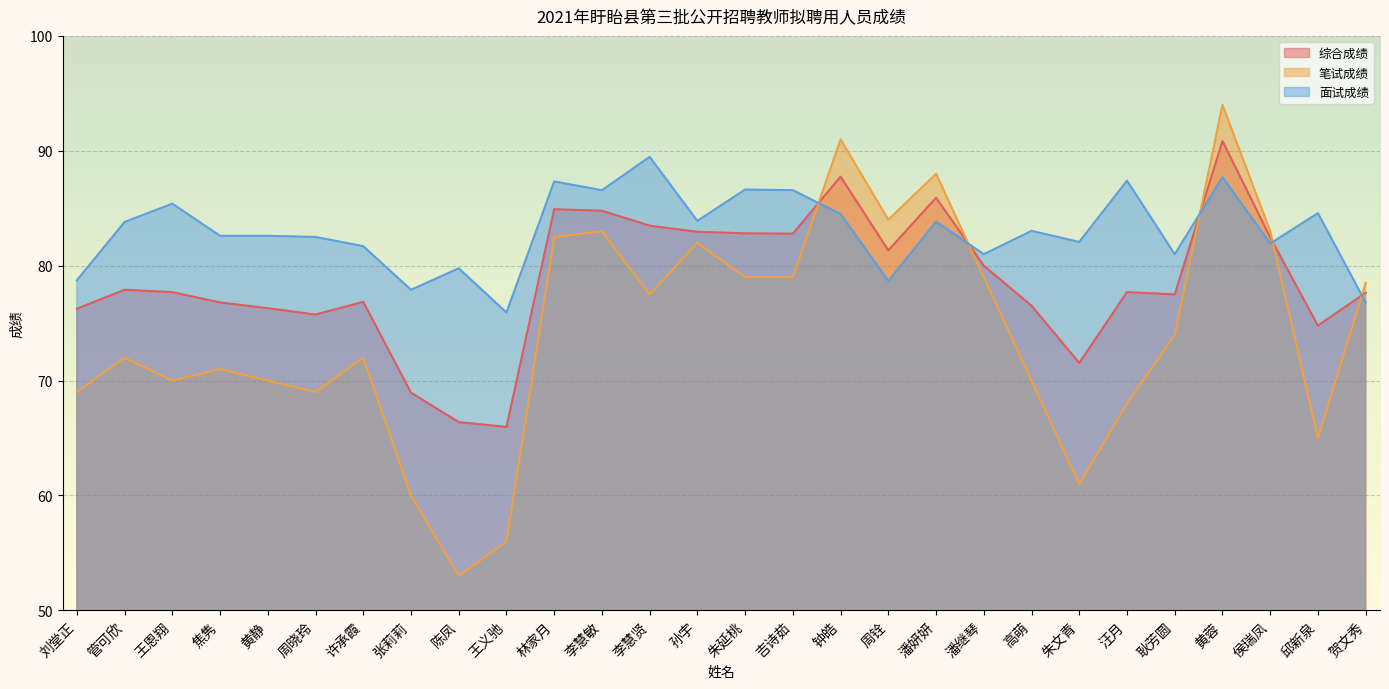

Between 潘继琴 and 耿芳圆, which series saw the biggest shift?

笔试成绩